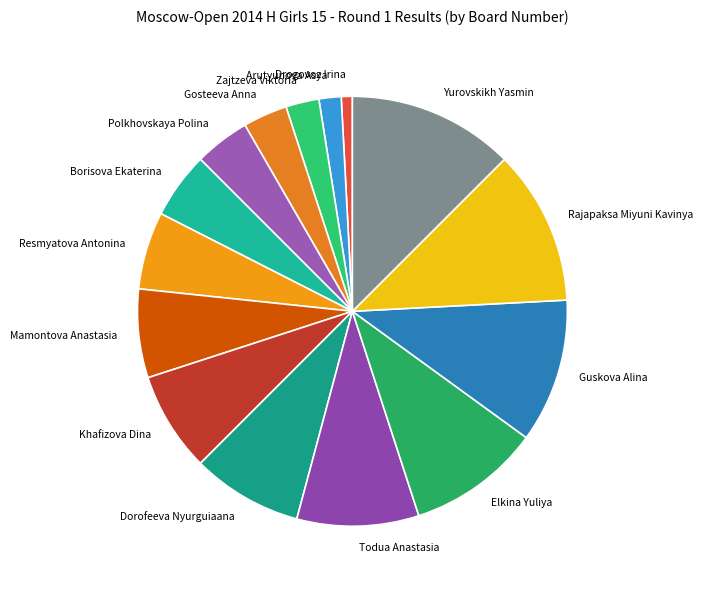

How many slices are in this pie chart?

15